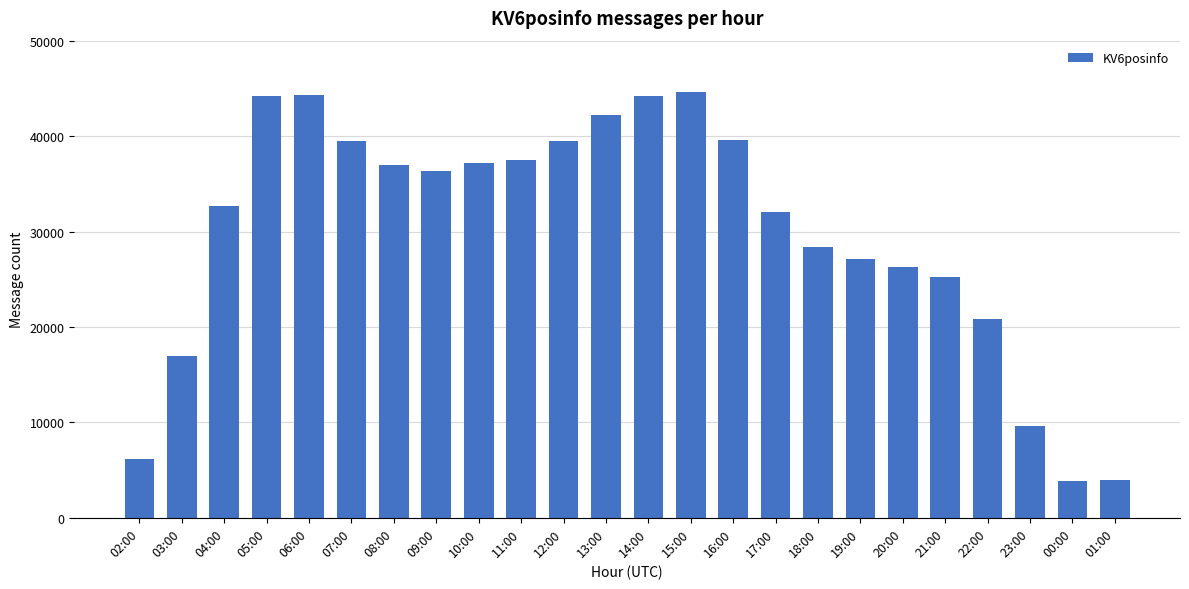

What is the label of the 7th bar from the right?

19:00